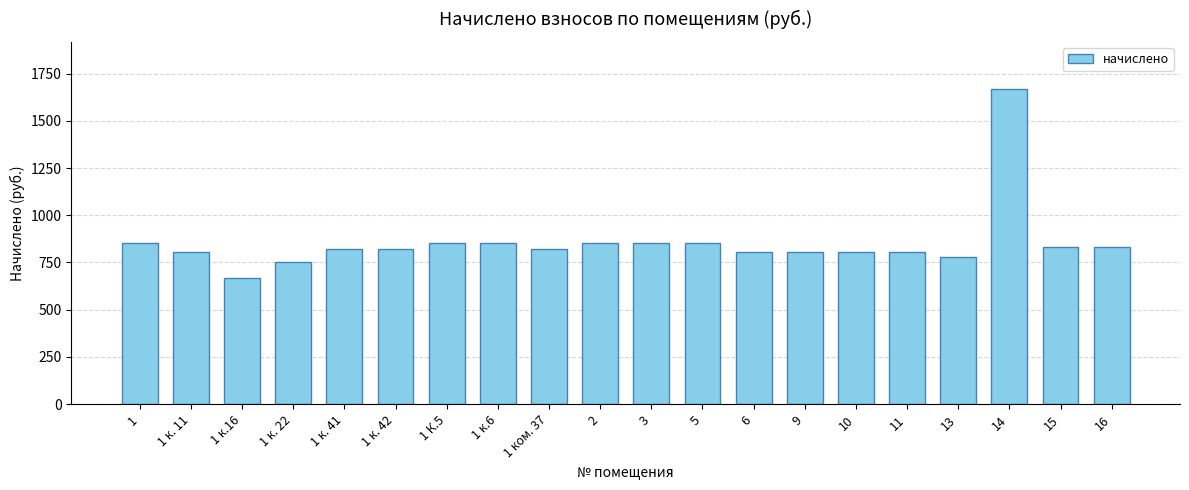

The chart shows a value of 807.8 at 11. True or false?

True